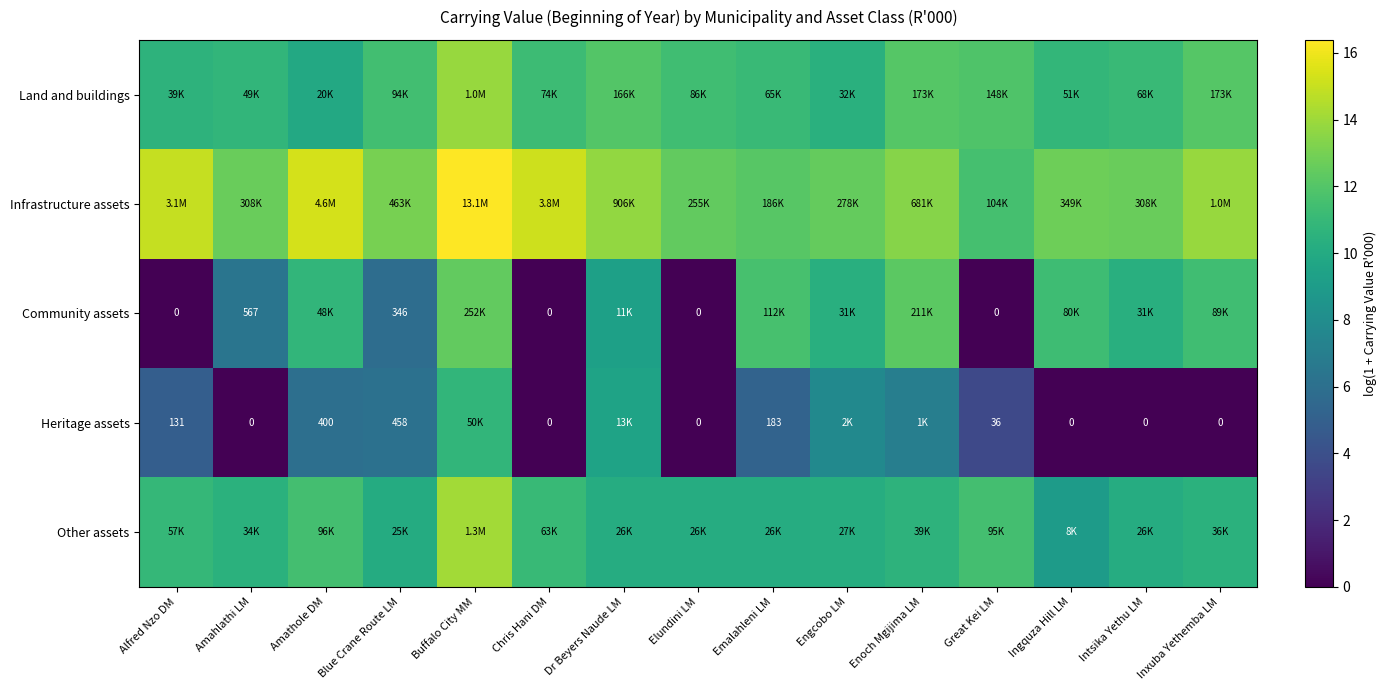

What is the difference between the maximum and minimum values in the Infrastructure assets series?

4.8